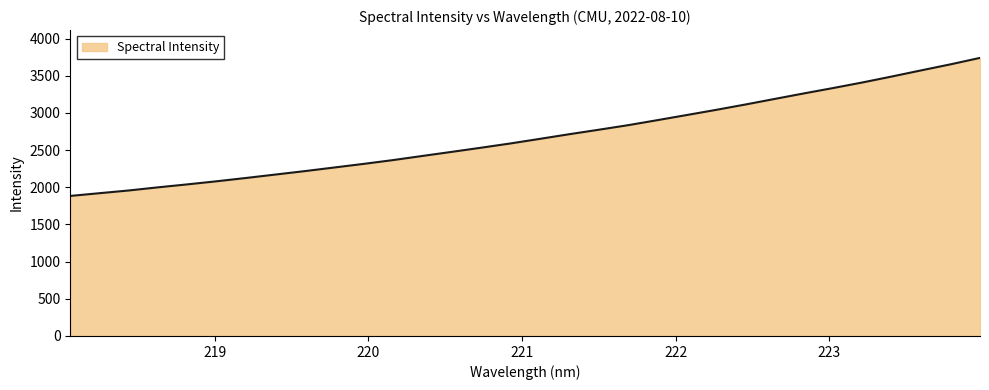

What is the difference between the maximum and minimum values?

1856.3